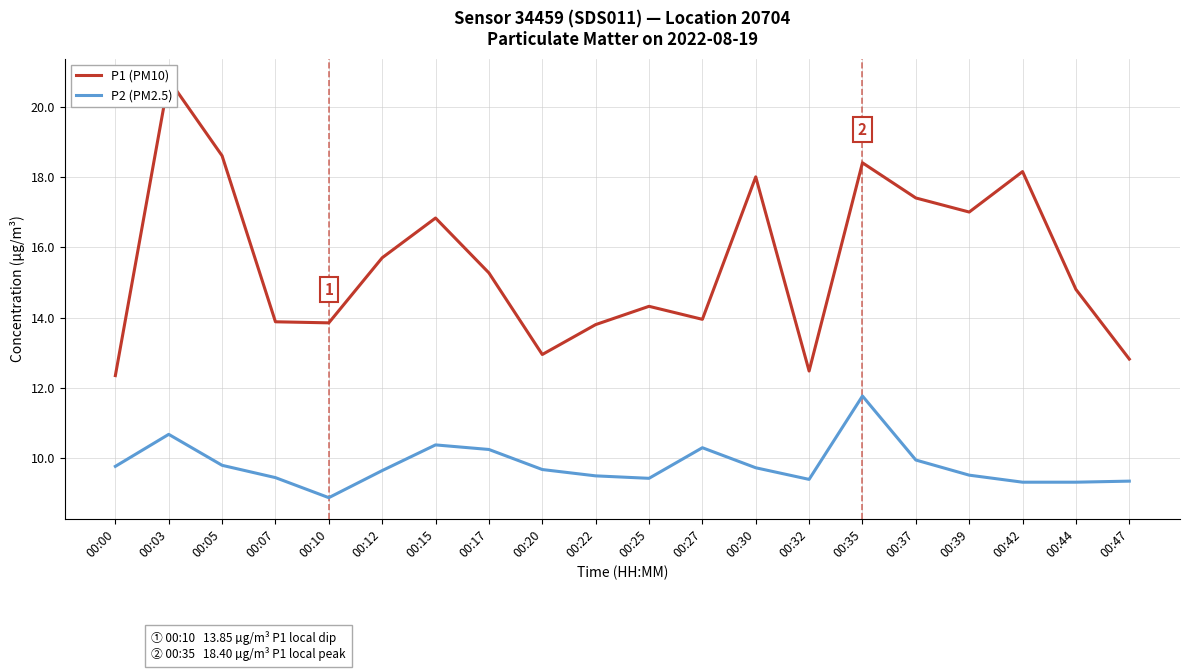

What is the minimum value for P2 (PM2.5)?

8.9